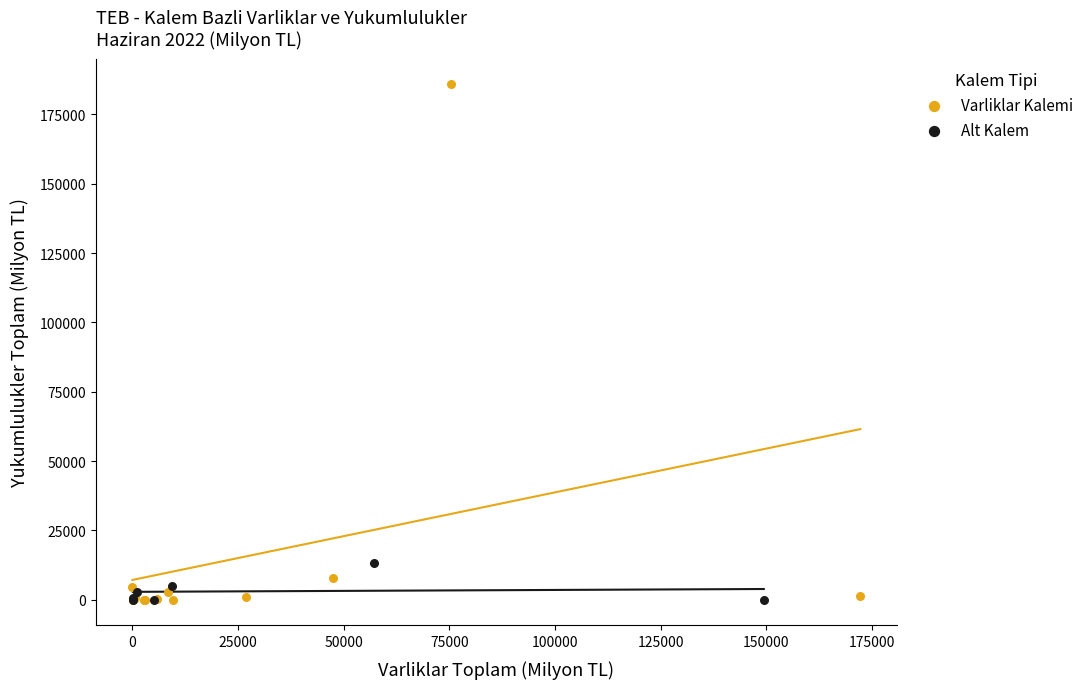

Which series contains the highest Y value?

Varliklar Kalemi